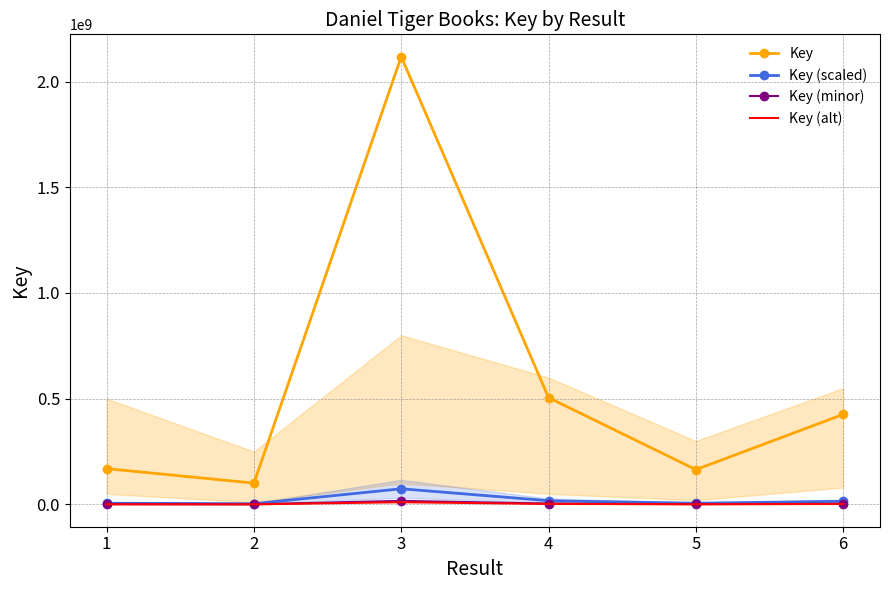

How many data points does each series have?

6